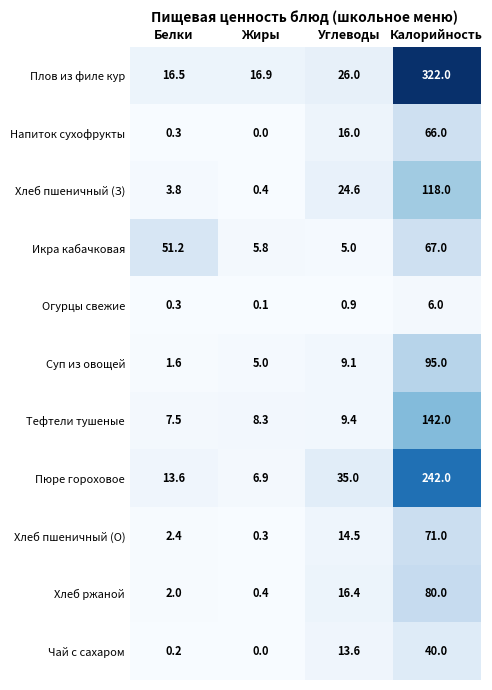

What is the sum of all Хлеб пшеничный (О) values?

88.2